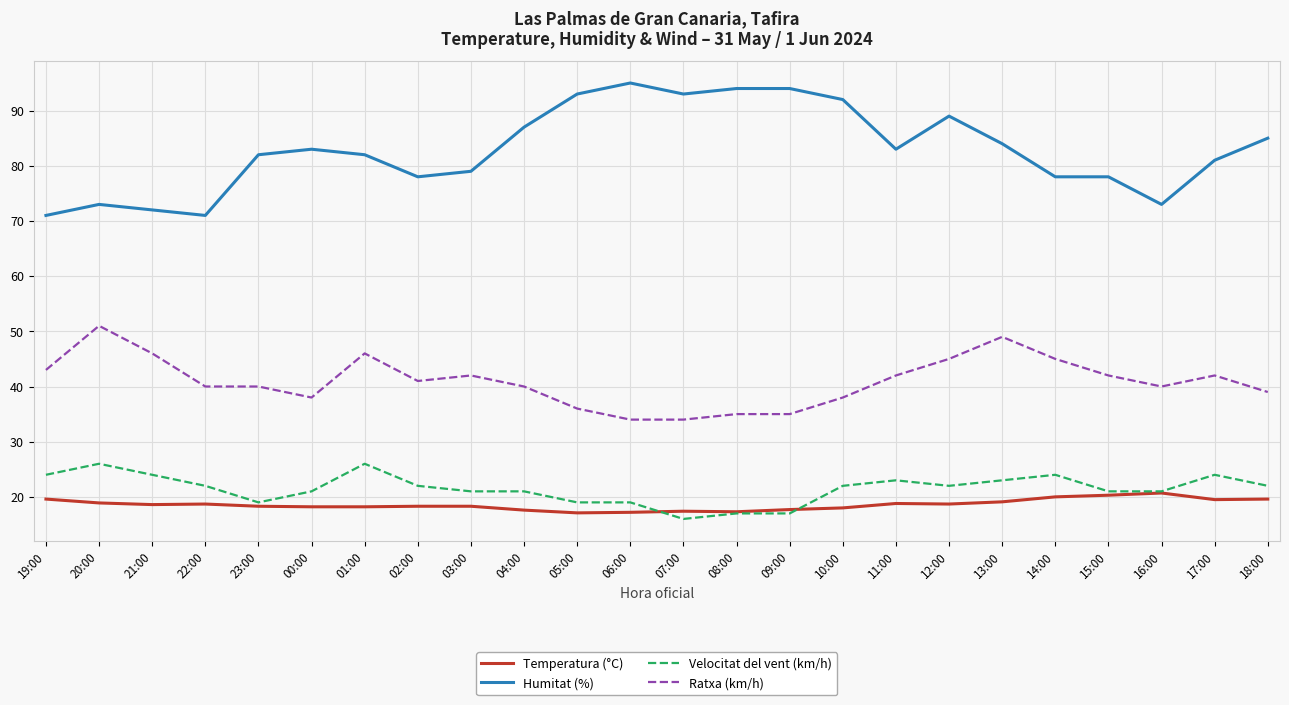

Which category has the lowest value in the Velocitat del vent (km/h) series?

07:00